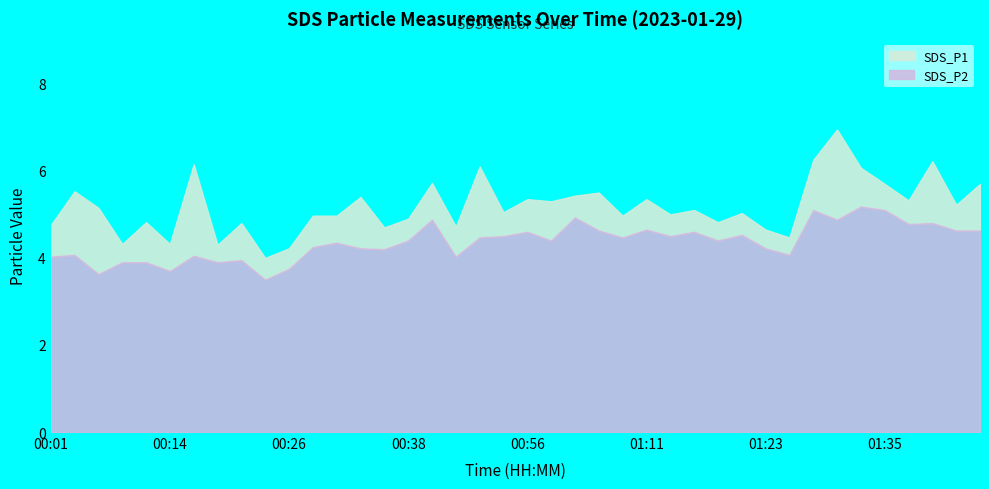

At which label does SDS_P1 first exceed 5?

00:04